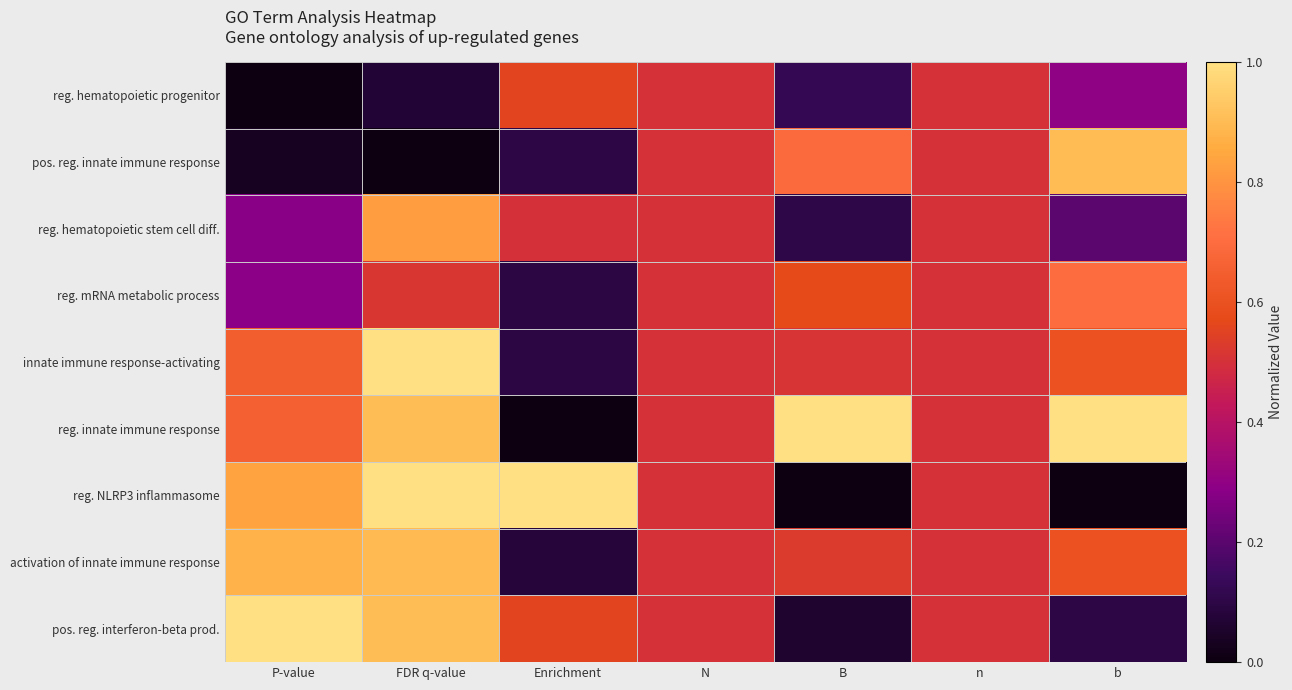

Reading left to right, what are all the values shown in this chart?

reg. hematopoietic progenitor: P-value=0.0	FDR q-value=0.1	Enrichment=0.6	N=0.5	B=0.1	n=0.5	b=0.3
pos. reg. innate immune response: P-value=0.0	FDR q-value=0.0	Enrichment=0.1	N=0.5	B=0.7	n=0.5	b=0.9
reg. hematopoietic stem cell diff.: P-value=0.3	FDR q-value=0.8	Enrichment=0.5	N=0.5	B=0.1	n=0.5	b=0.2
reg. mRNA metabolic process: P-value=0.3	FDR q-value=0.5	Enrichment=0.1	N=0.5	B=0.6	n=0.5	b=0.7
innate immune response-activating: P-value=0.6	FDR q-value=1.0	Enrichment=0.1	N=0.5	B=0.5	n=0.5	b=0.6
reg. innate immune response: P-value=0.7	FDR q-value=0.9	Enrichment=0.0	N=0.5	B=1.0	n=0.5	b=1.0
reg. NLRP3 inflammasome: P-value=0.8	FDR q-value=1.0	Enrichment=1.0	N=0.5	B=0.0	n=0.5	b=0.0
activation of innate immune response: P-value=0.9	FDR q-value=0.9	Enrichment=0.1	N=0.5	B=0.5	n=0.5	b=0.6
pos. reg. interferon-beta prod.: P-value=1.0	FDR q-value=0.9	Enrichment=0.6	N=0.5	B=0.1	n=0.5	b=0.1